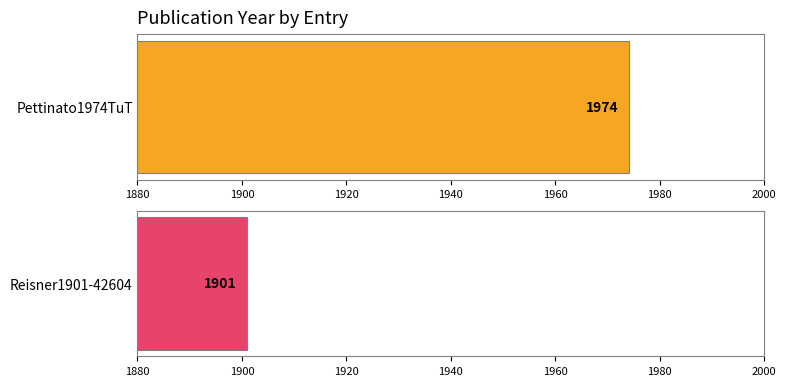

Approximately how many times larger is the value at Pettinato1974TuT compared to Reisner1901-42604?

1.0